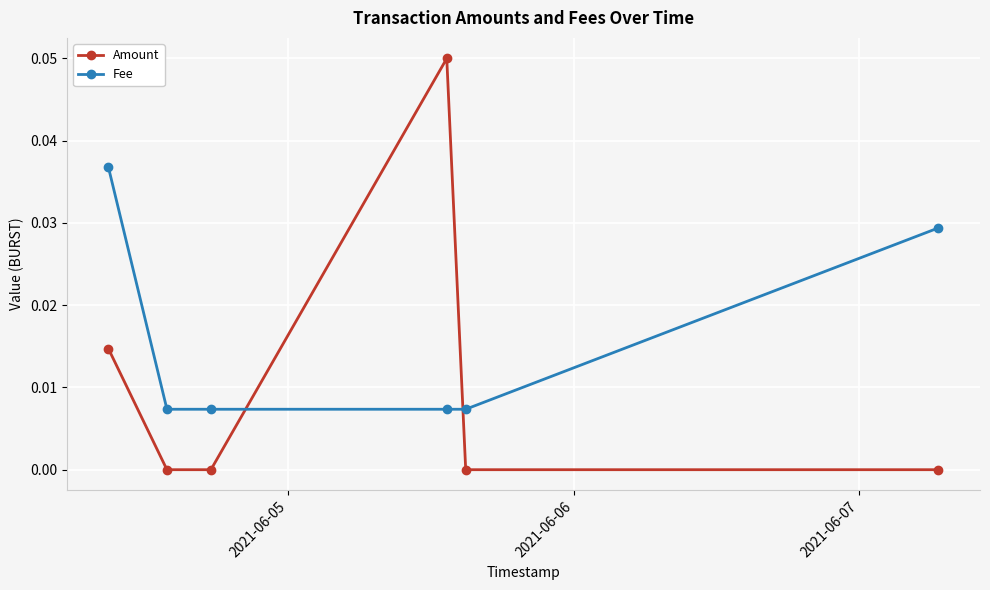

List the series in order of their overall mean, highest first.

Fee, Amount